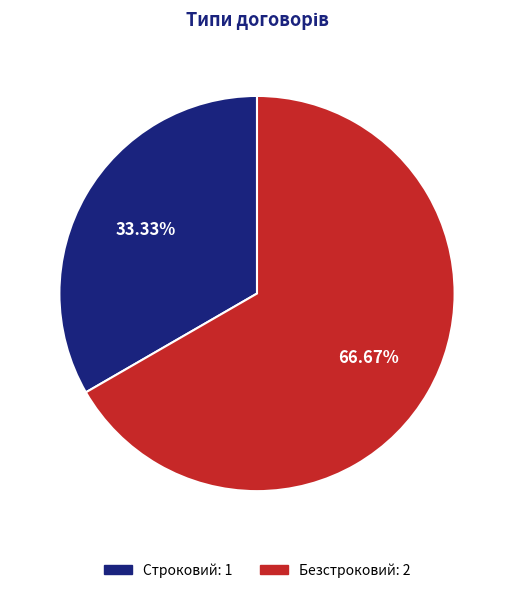

Which category has the smallest portion of the pie?

Строковий